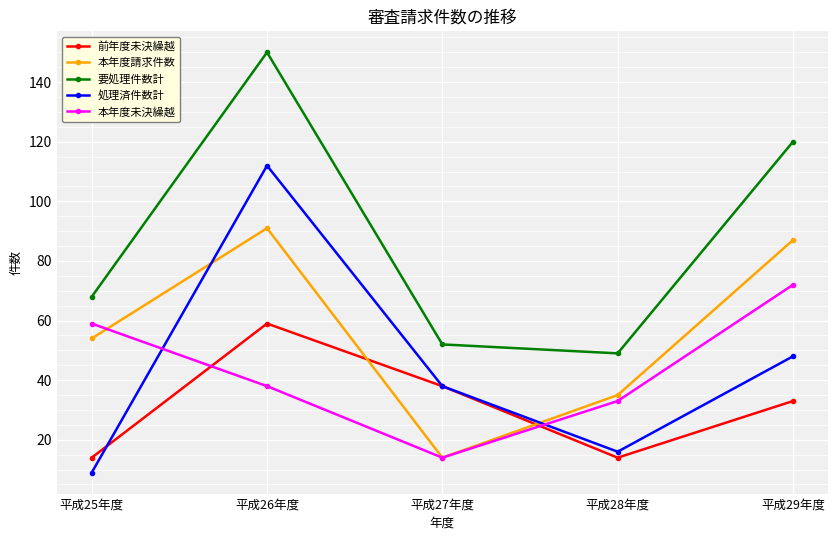

What is the difference between the second highest and second lowest values in the 処理済件数計 series?

32